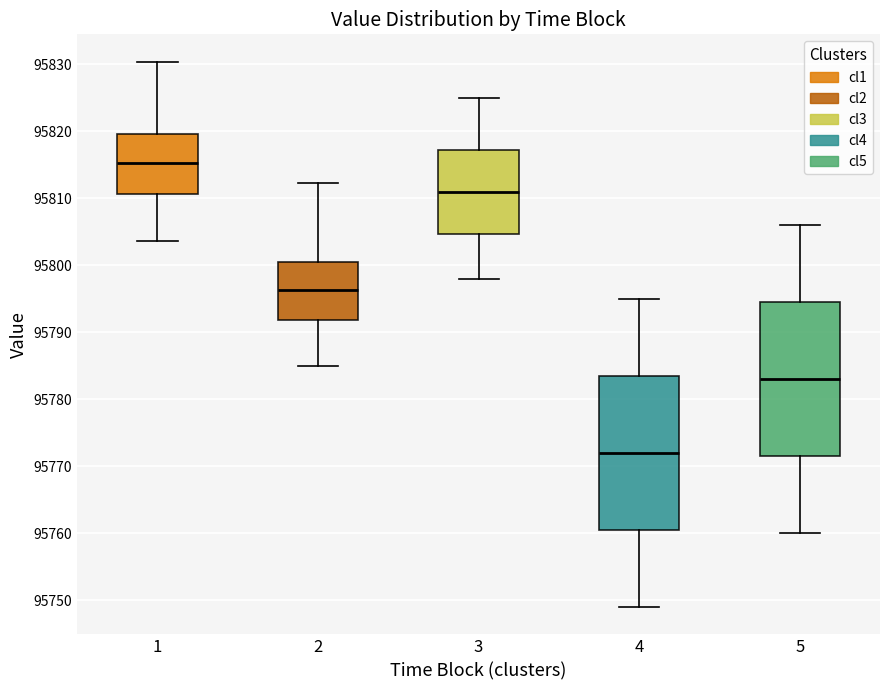

Reading left to right, transcribe this box plot: for each box, give where its median line is, the range the box spans, and where its two whiskers end, as read against the y-axis. The values are not printed on the chart, so give them approximately, as read against the axis.

1: median 95815, box 95811 to 95820, whiskers 95804 to 95830
2: median 95796, box 95792 to 95800, whiskers 95785 to 95812
3: median 95811, box 95805 to 95817, whiskers 95798 to 95825
4: median 95772, box 95761 to 95784, whiskers 95749 to 95795
5: median 95783, box 95772 to 95795, whiskers 95760 to 95806